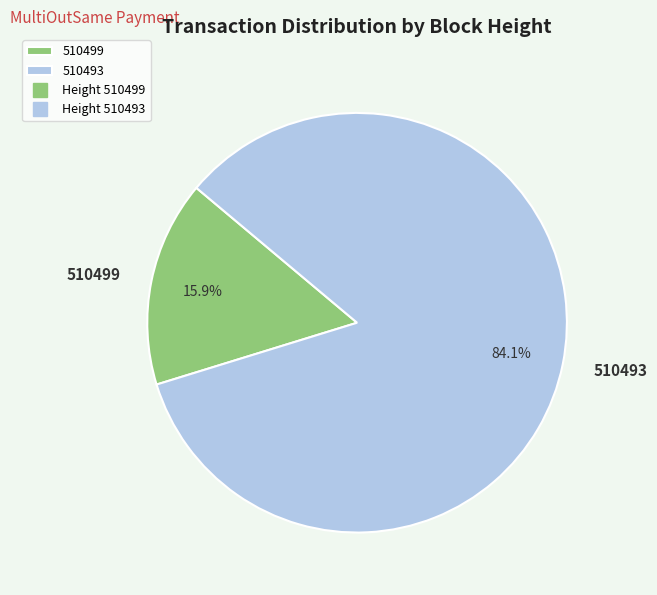

What is the ratio of the value at 510493 to the value at 510499?

5.3